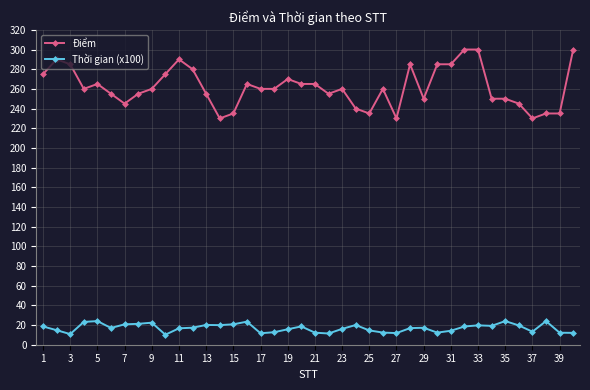

What is the value of the Thời gian (x100) point at the 22nd from the left?

11.4